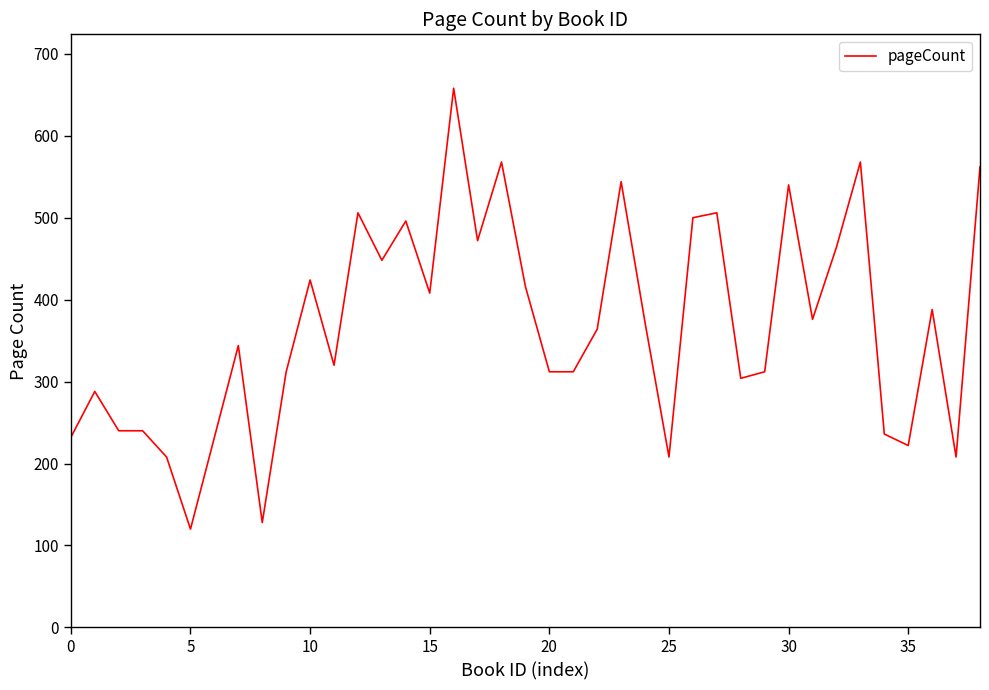

What is the minimum value shown in the chart?

120